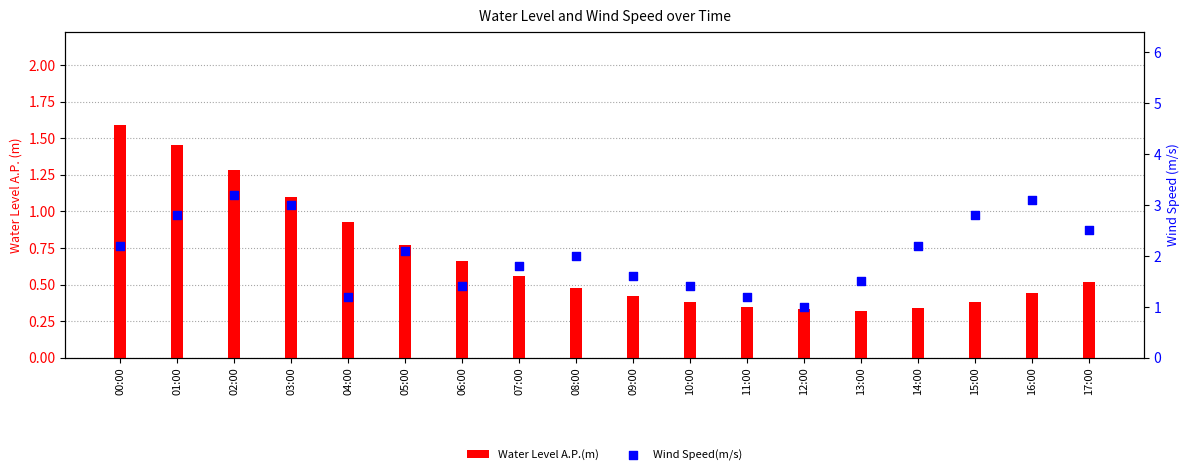

At how many categories does at least one series exceed 1?

17